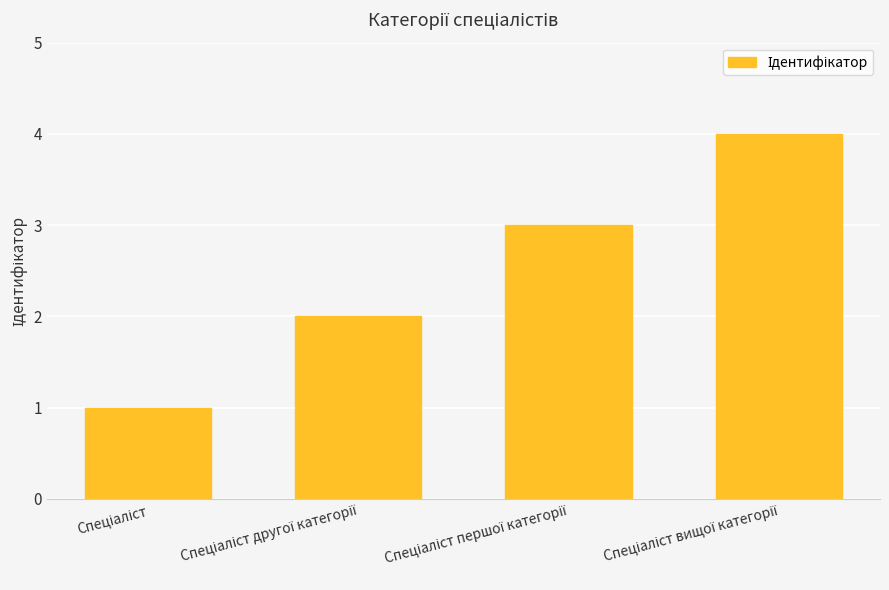

What is the difference between the maximum and minimum values?

3